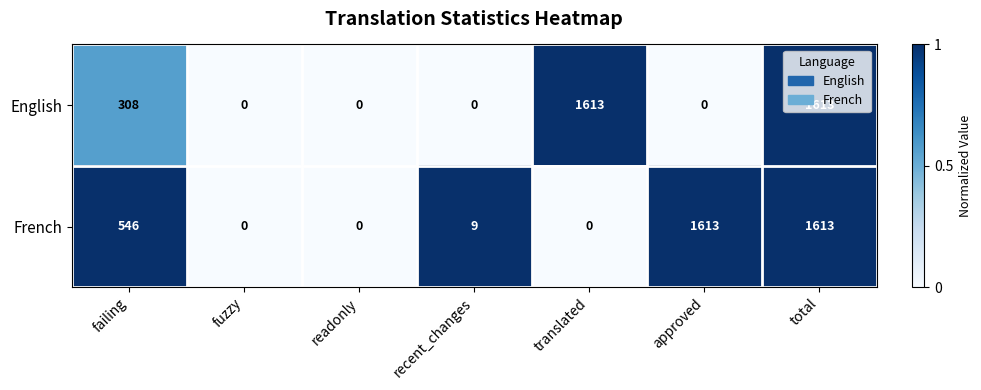

What is the greatest value displayed?

1613